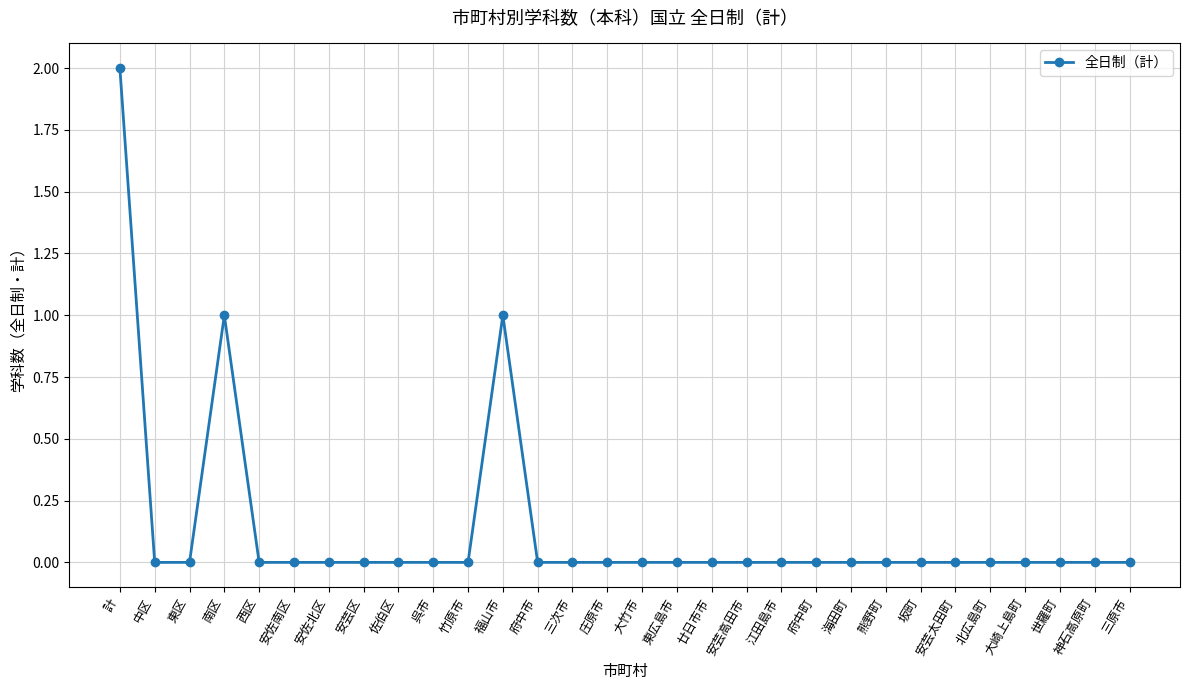

Which label corresponds to the largest value in the chart?

計